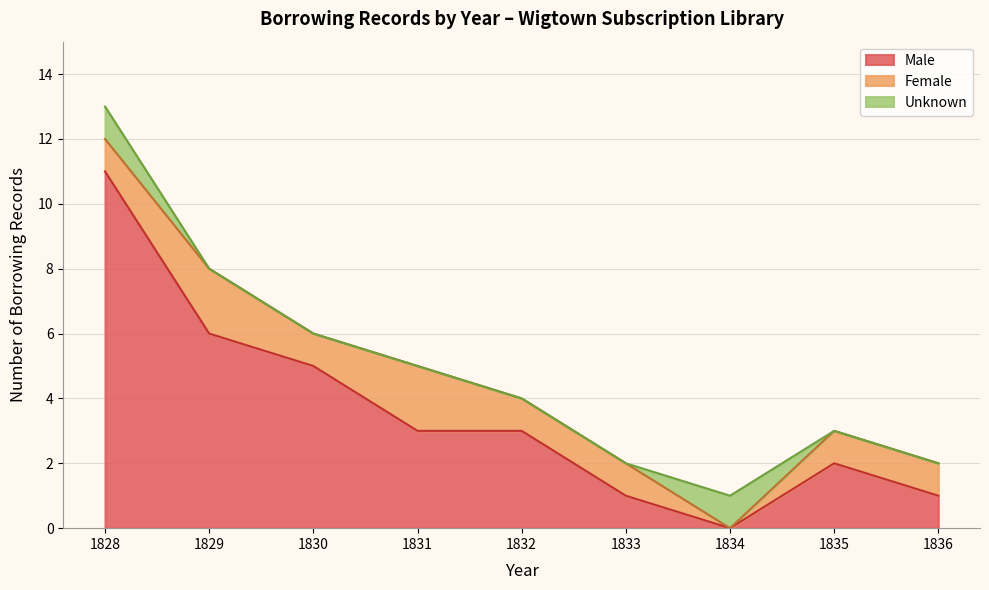

What is the maximum value for Male?

11